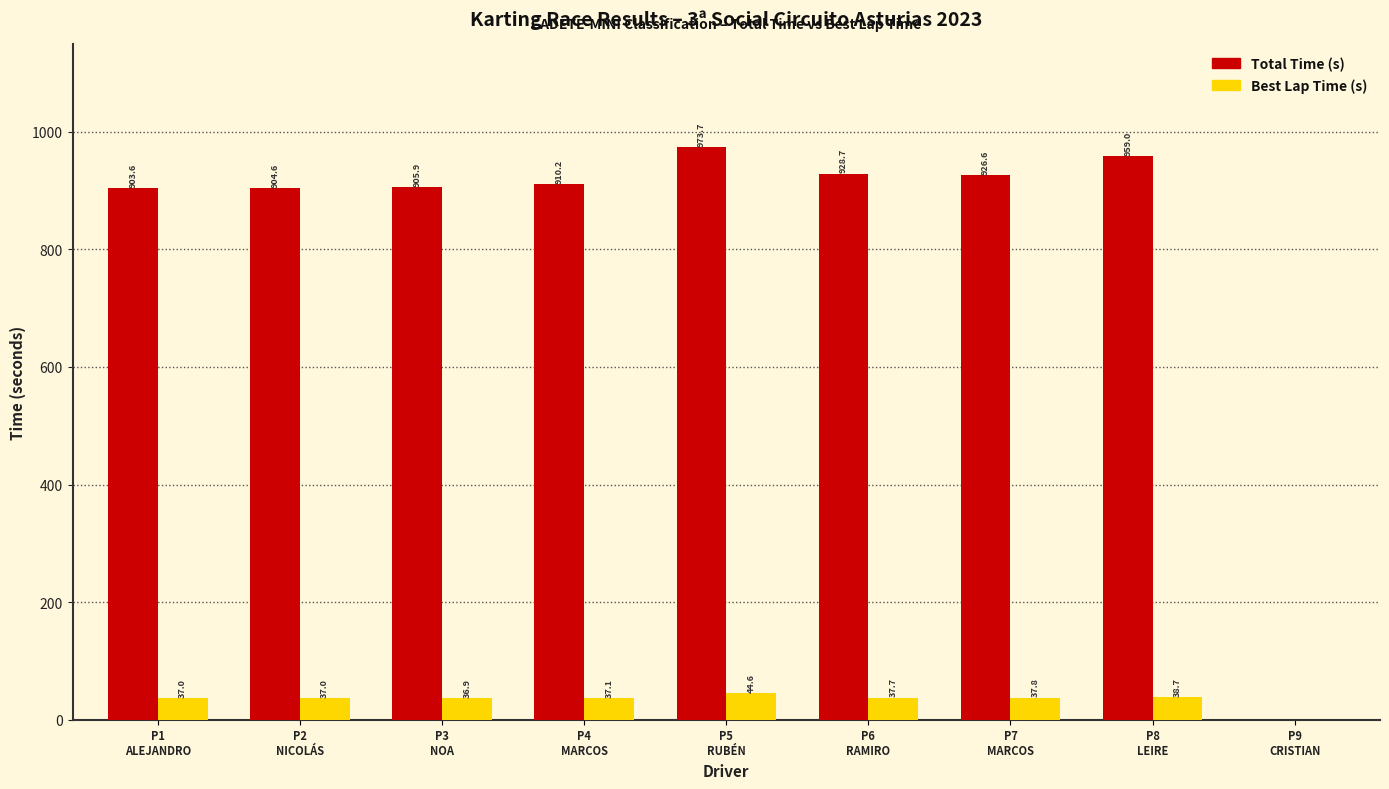

What is the greatest value displayed?

973.7